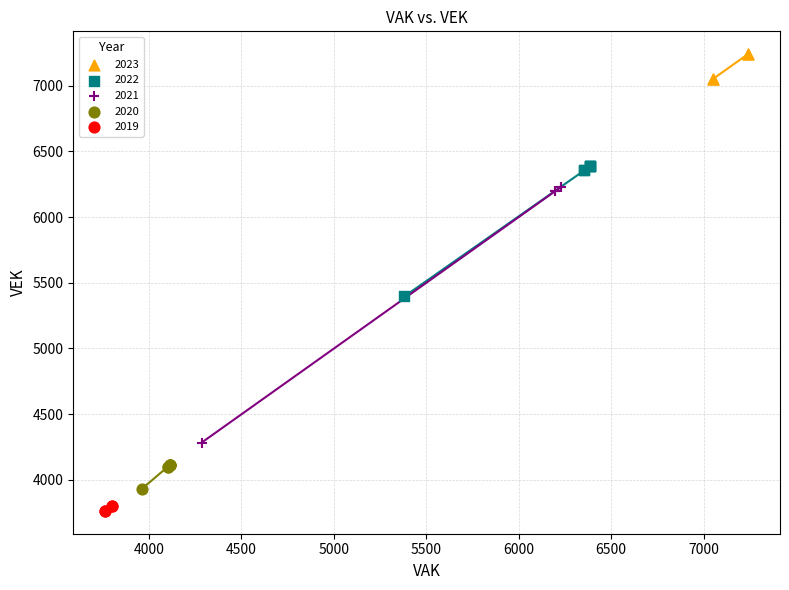

Which series reaches the maximum Y coordinate?

2023